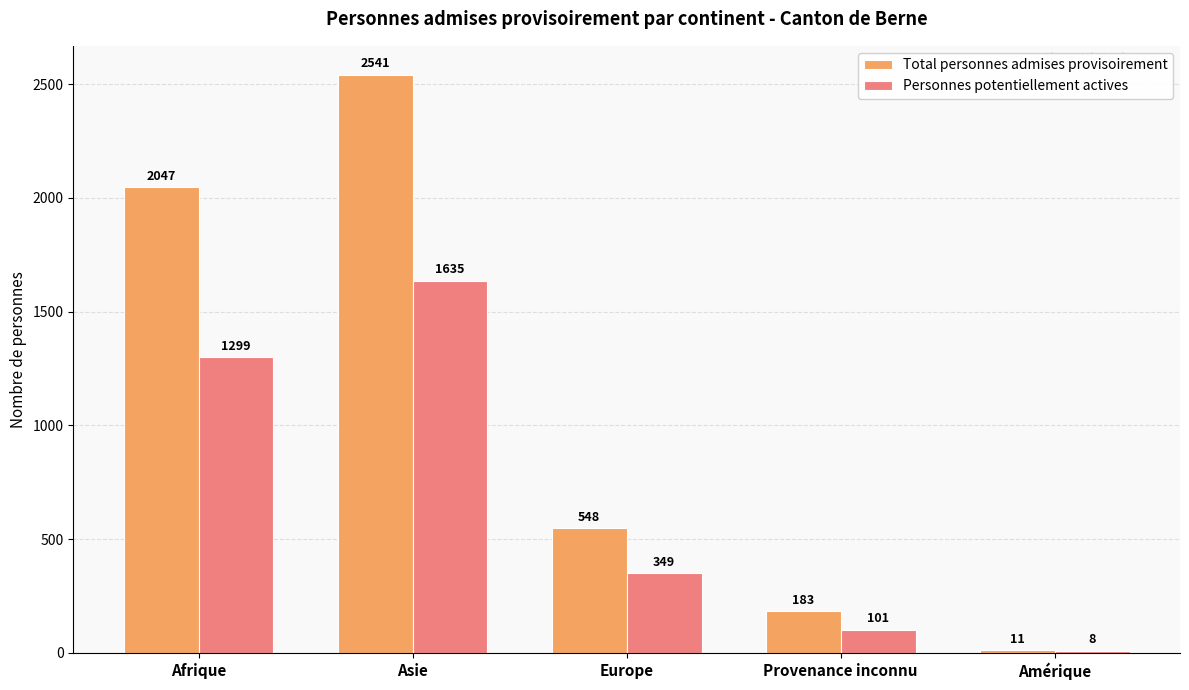

What are all the series names shown in the legend?

Total personnes admises provisoirement, Personnes potentiellement actives